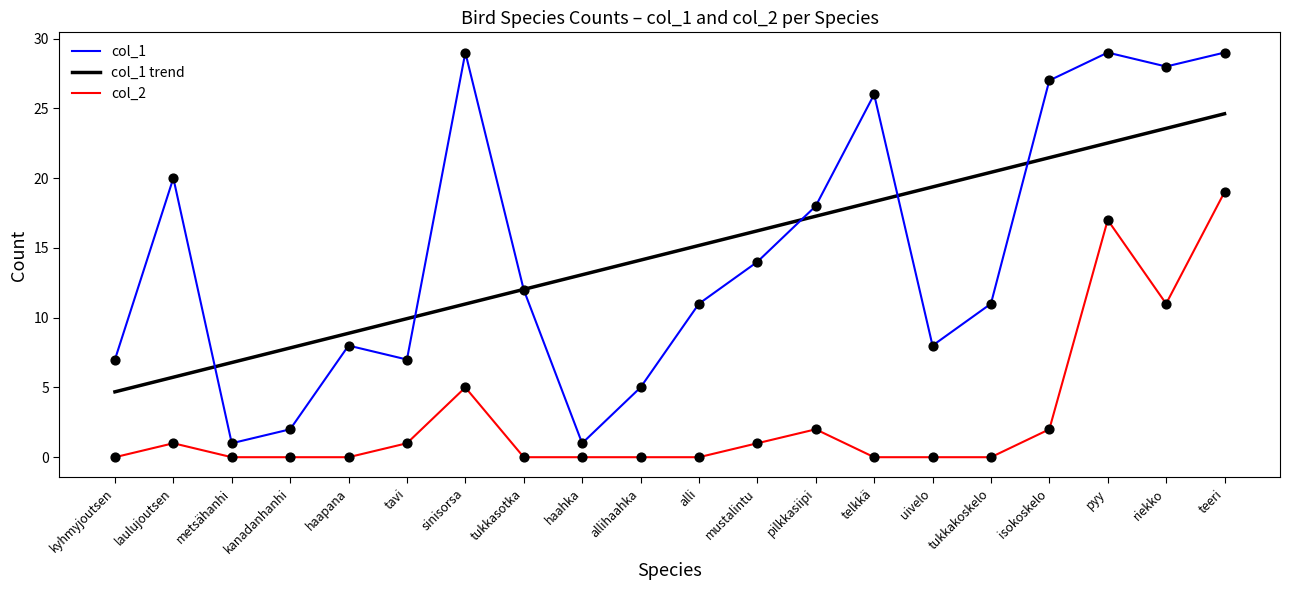

What is the spread (max minus min) of values at isokoskelo?

25.0